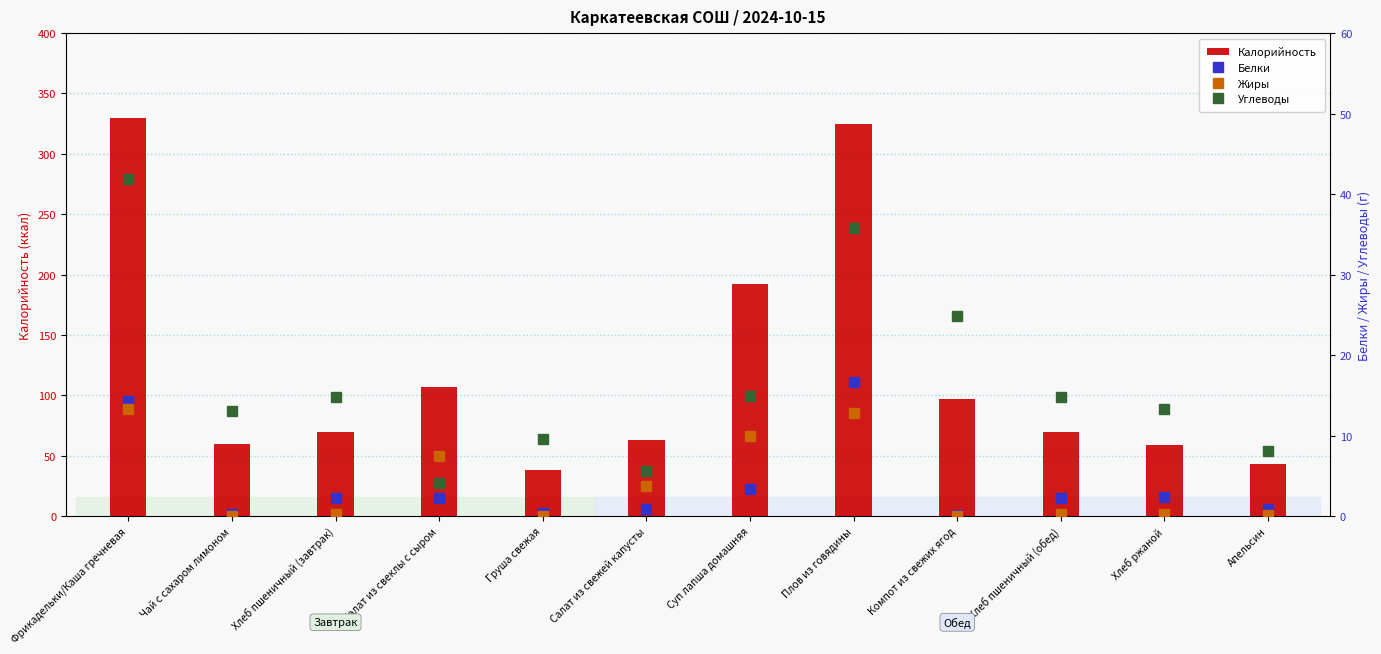

Is it true that Жиры equals 3.8 at Салат из свежей капусты?

True